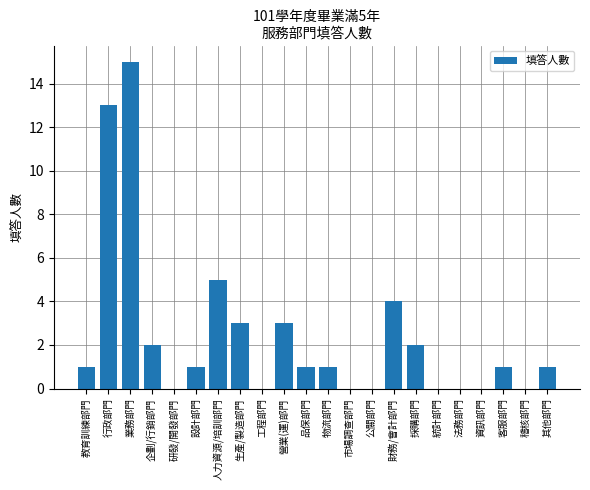

The chart shows a value of 9 at 業務部門. True or false?

False